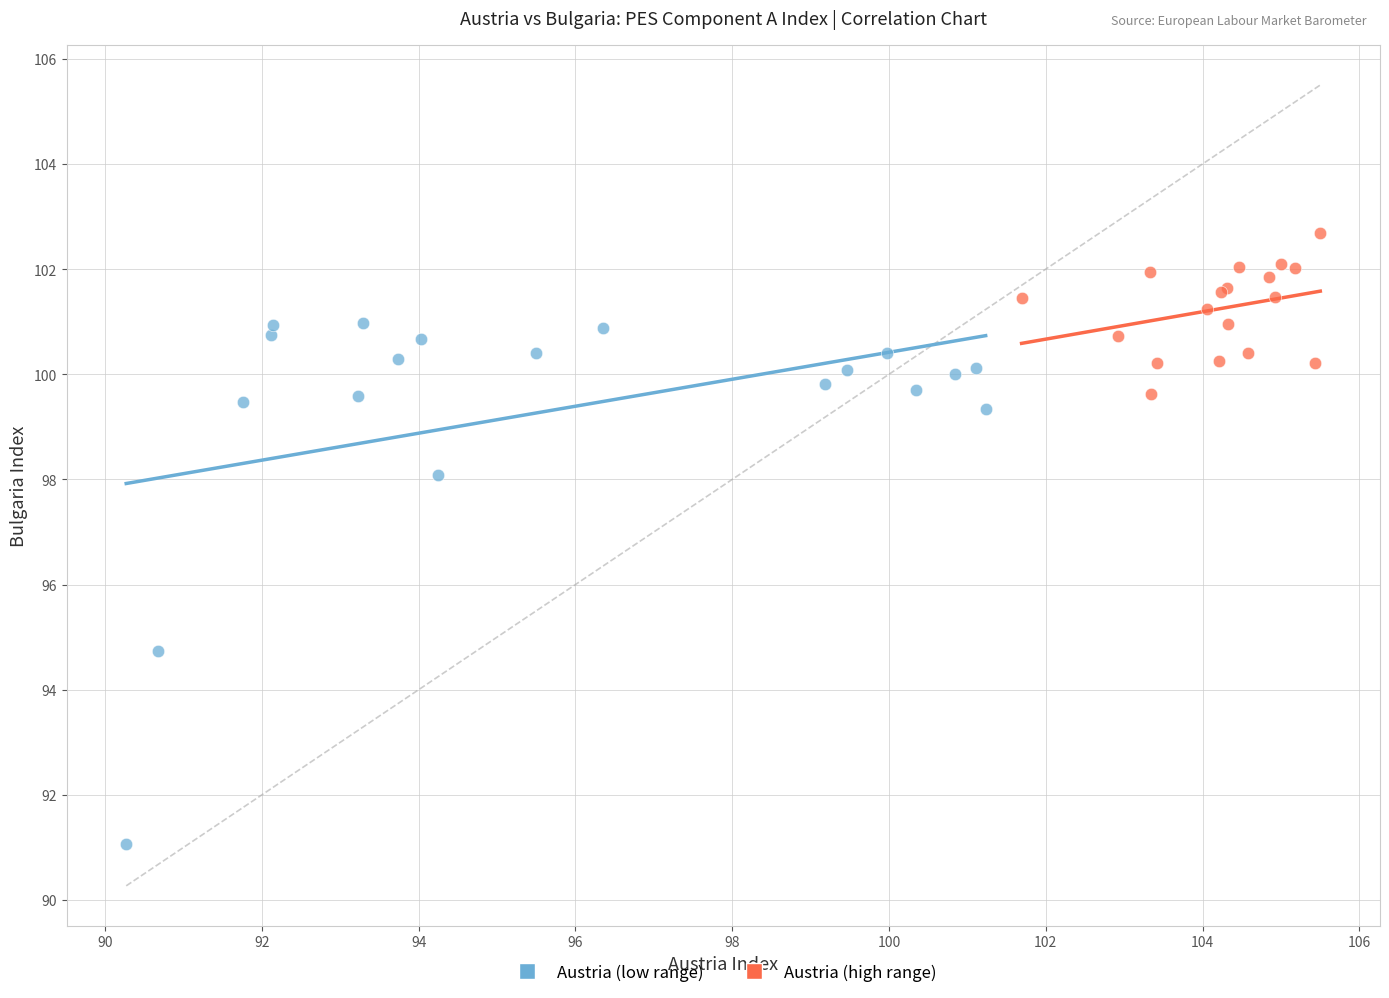

Which series has the widest spread of Y values?

Austria (low range)